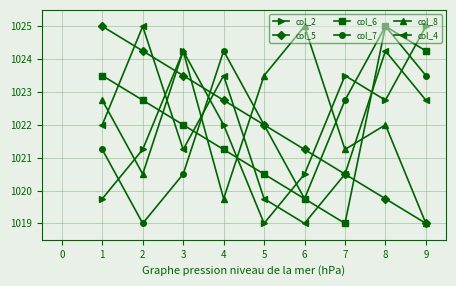

What is the value of the col_2 point at the 4th from the left?

1022.0